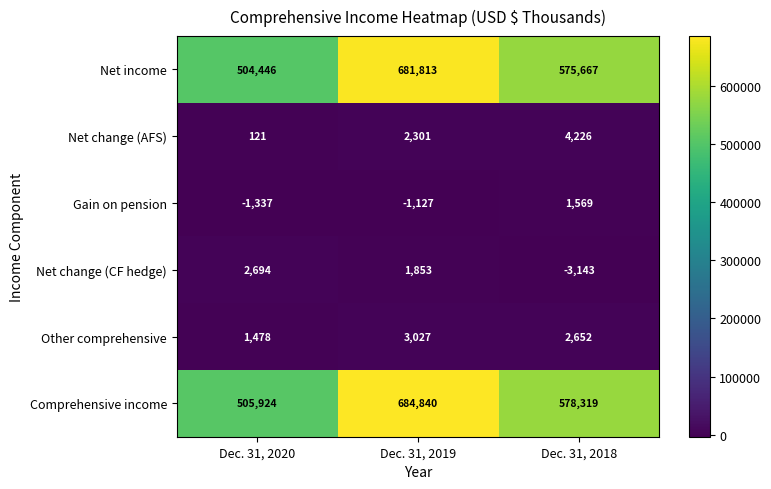

What is the average value of the Net change (AFS) series?

2216